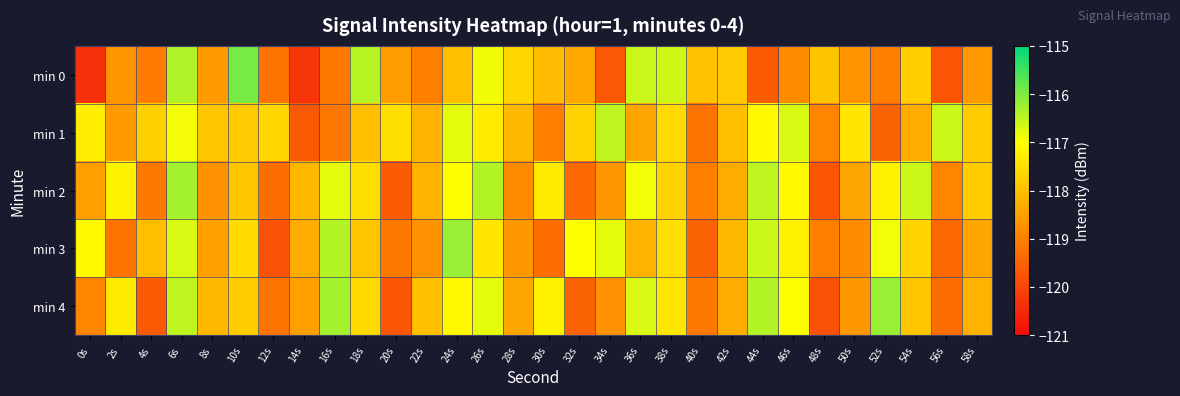

At how many categories does at least one series exceed -117?

14